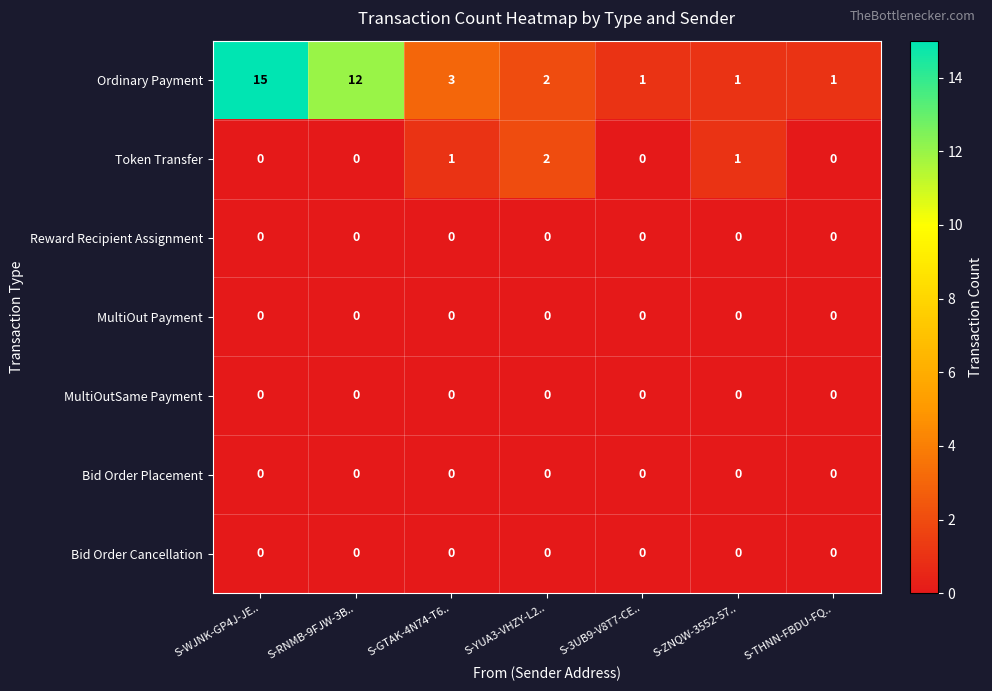

Which series has the largest range (max minus min)?

Ordinary Payment